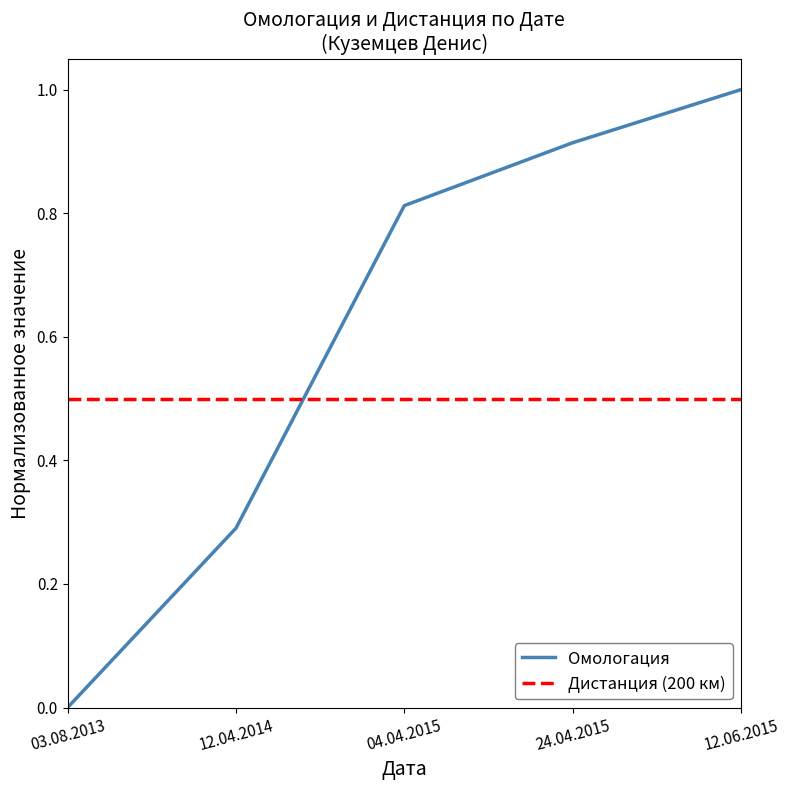

Rank the series by their maximum value, from highest to lowest.

Омологация, Дистанция (200 км)